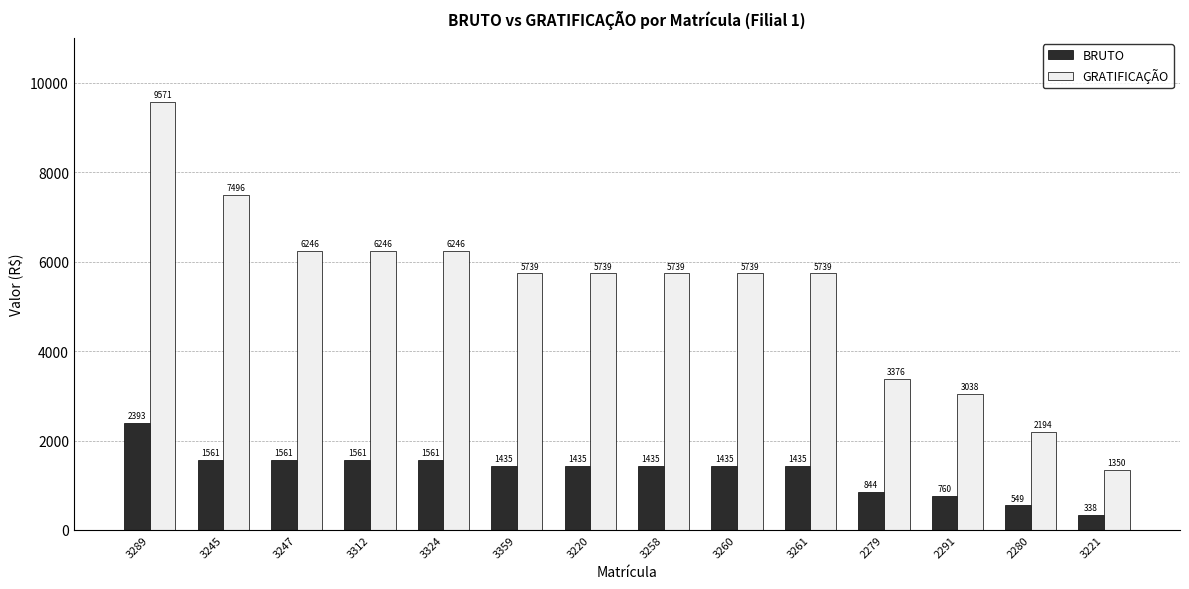

Which series has the largest total across all categories?

GRATIFICAÇÃO